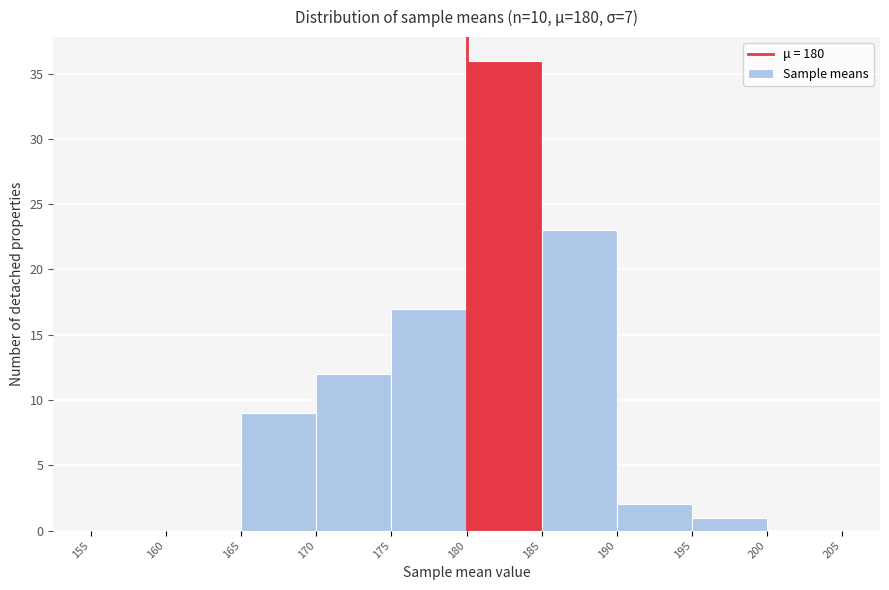

Reading left to right, list every bar in this chart as the range it spans on the x-axis followed by its height. The values are not printed on the chart, so give them approximately, as read against the axis.

155 to 160: 0
160 to 165: 0
165 to 170: 9
170 to 175: 12
175 to 180: 17
180 to 185: 36
185 to 190: 23
190 to 195: 2
195 to 200: 1
200 to 205: 0